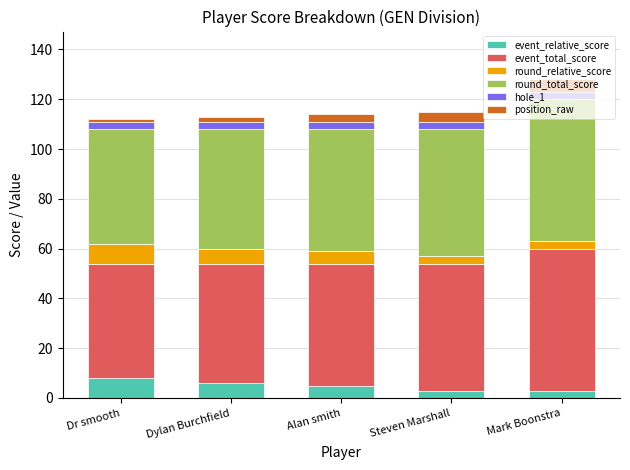

At which label does event_relative_score reach its peak?

Dr smooth